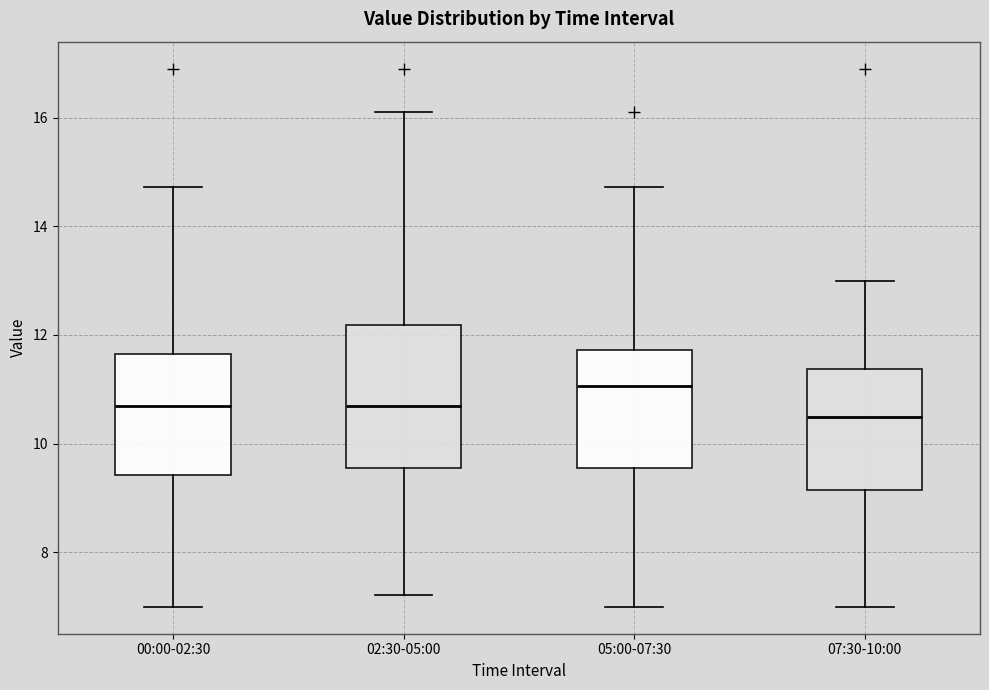

Reading left to right, transcribe this box plot: for each box, give where its median line is, the range the box spans, and where its two whiskers end, as read against the y-axis. The values are not printed on the chart, so give them approximately, as read against the axis.

00:00-02:30: median 10.6, box 9.4 to 11.6, whiskers 7.0 to 14.8
02:30-05:00: median 10.6, box 9.6 to 12.2, whiskers 7.2 to 16.2
05:00-07:30: median 11.0, box 9.6 to 11.8, whiskers 7.0 to 14.8
07:30-10:00: median 10.6, box 9.2 to 11.4, whiskers 7.0 to 13.0